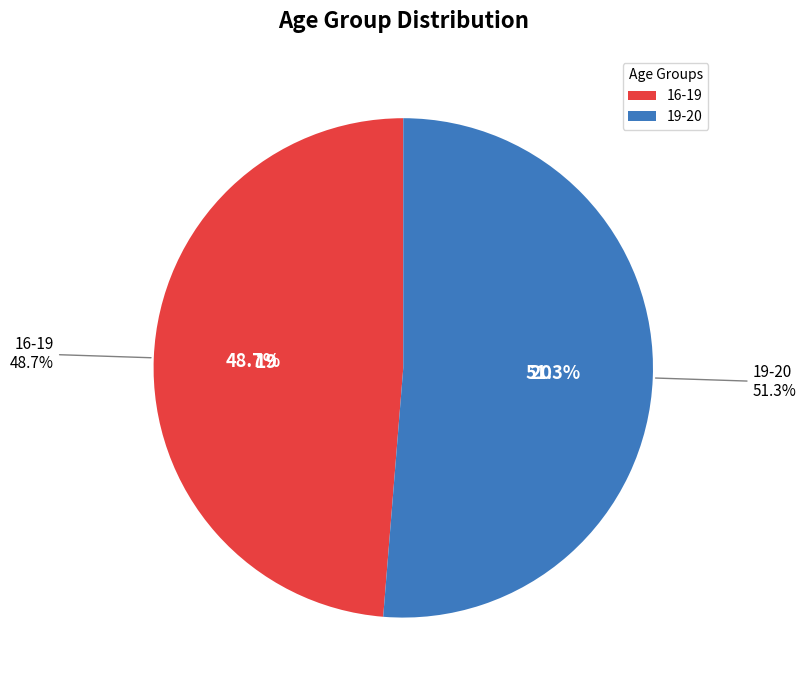

Is 19-20 the majority of the pie?

Yes